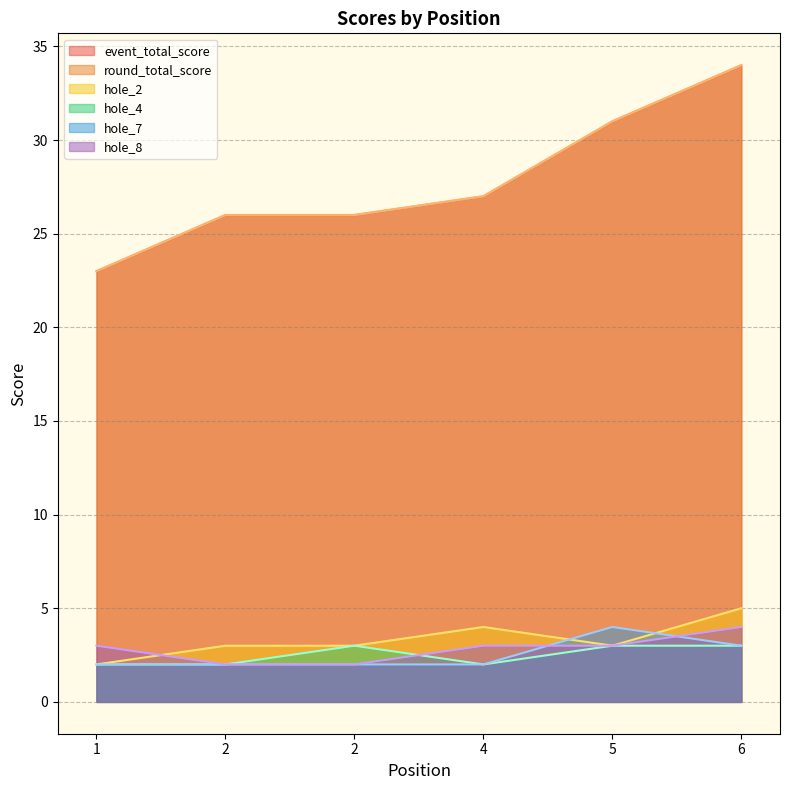

Between 2 and 5, which series saw the biggest shift?

event_total_score